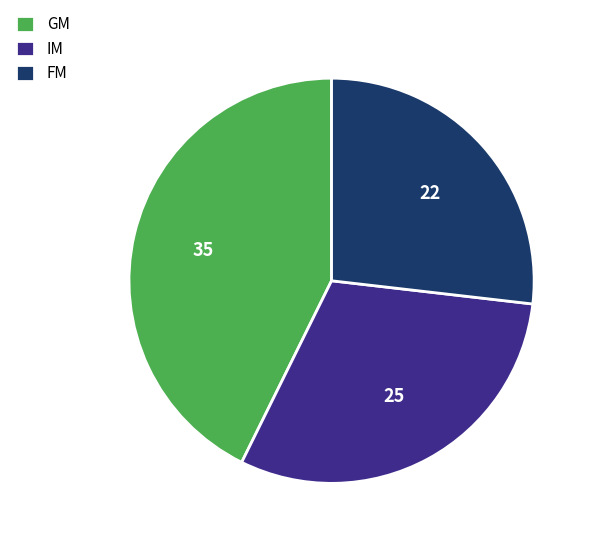

Is the sum of GM and IM greater than half?

Yes